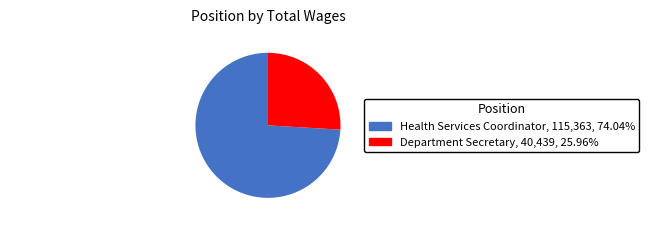

Does Department Secretary account for over 50% of the chart?

No